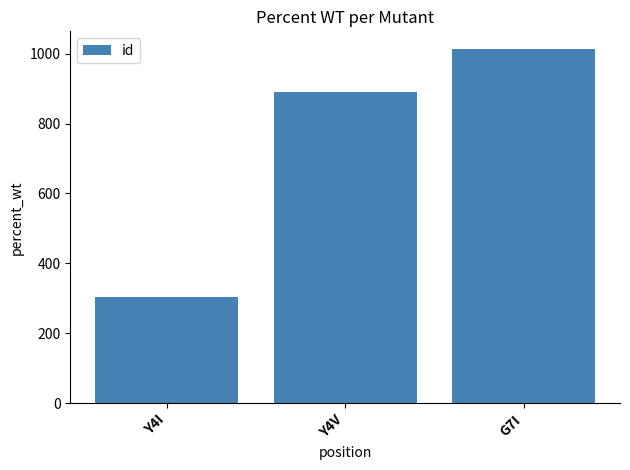

Which category has the highest value across all series?

G7I